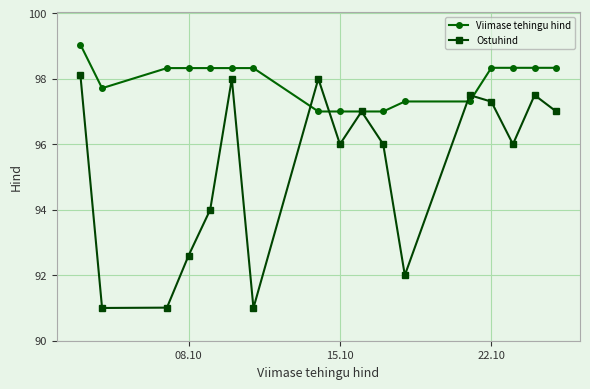

Which series has the largest total across all categories?

Viimase tehingu hind